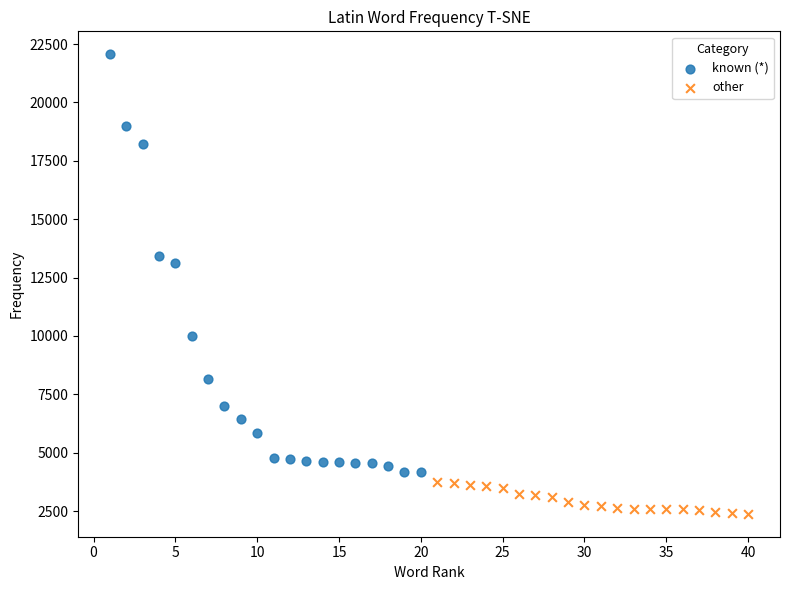

Which series has the widest spread of Y values?

known (*)